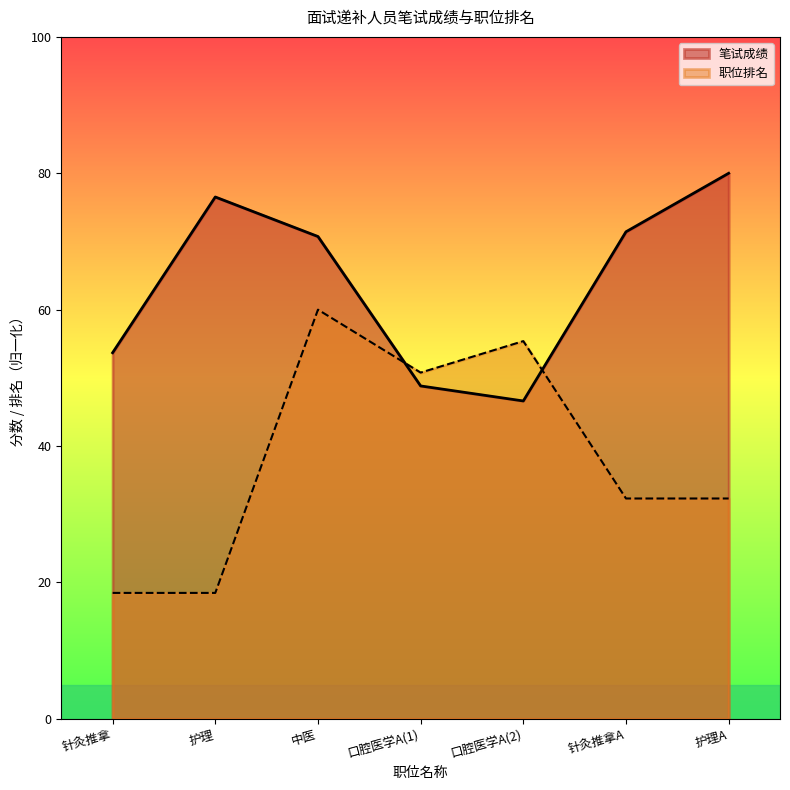

Between 护理 and 护理A, which series saw the biggest shift?

职位排名